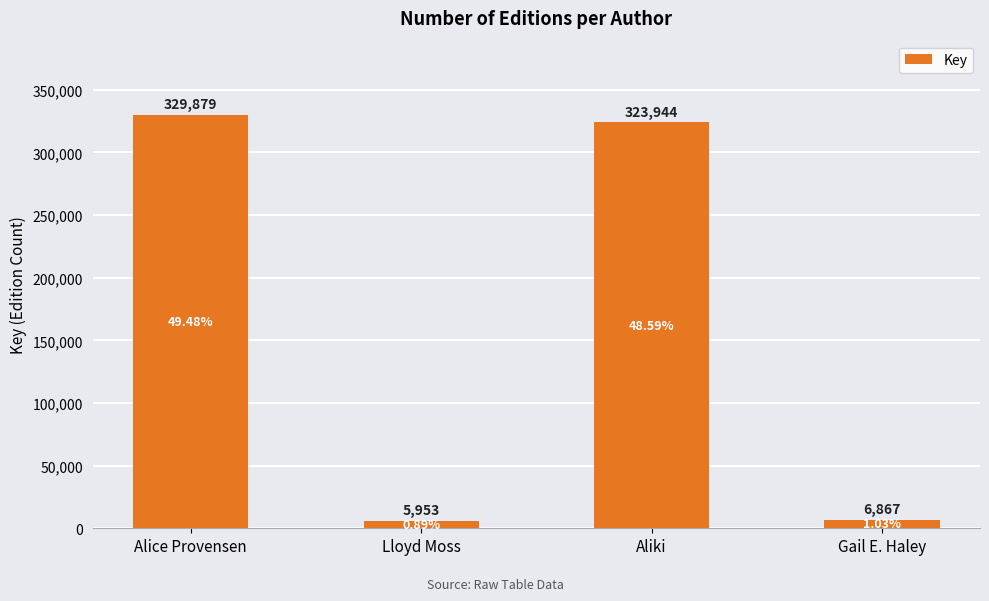

Reading right to left, what are all the values shown in this chart?

6867	323944	5953	329879